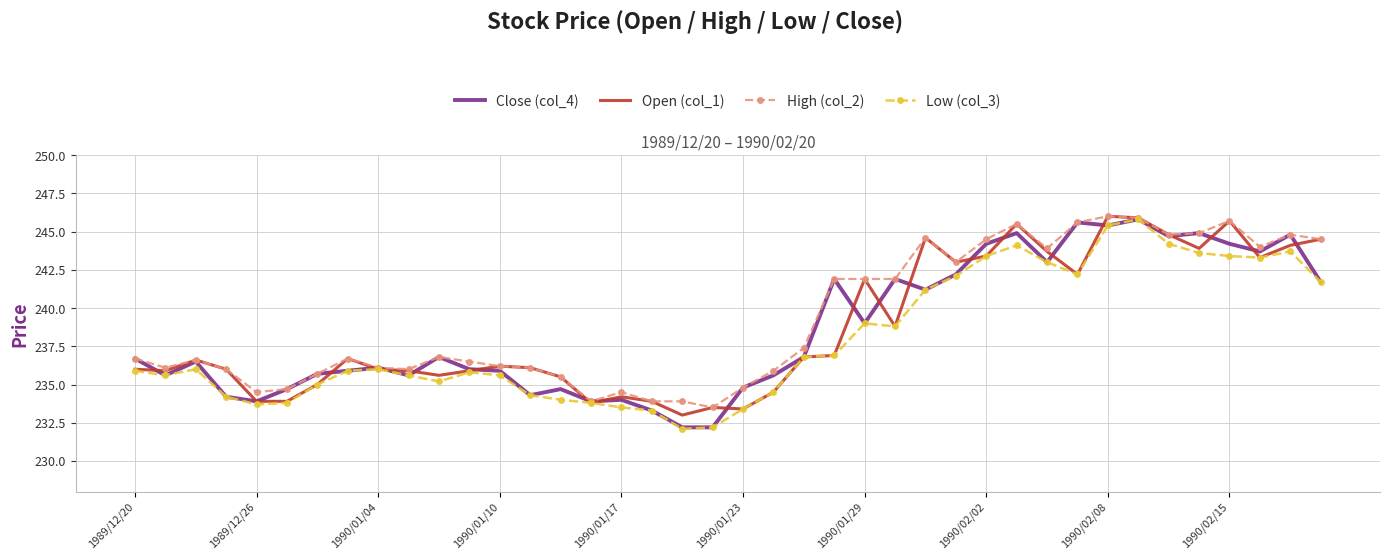

What is the smallest value displayed?

232.1